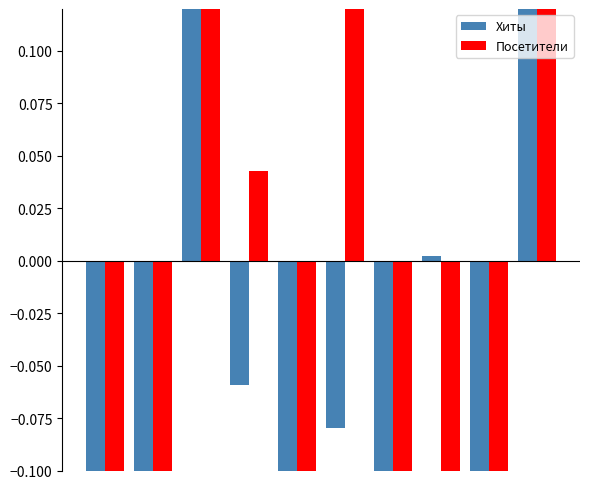

What is the difference between the maximum and second lowest values in the Посетители series?

0.7